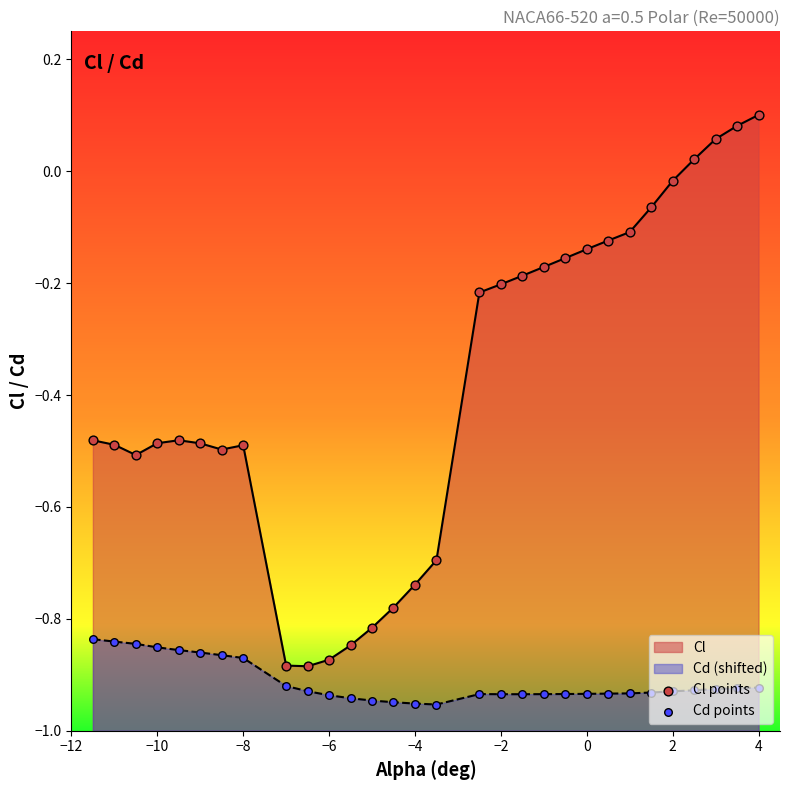

Which series has the largest Y range (max minus min)?

Cl points